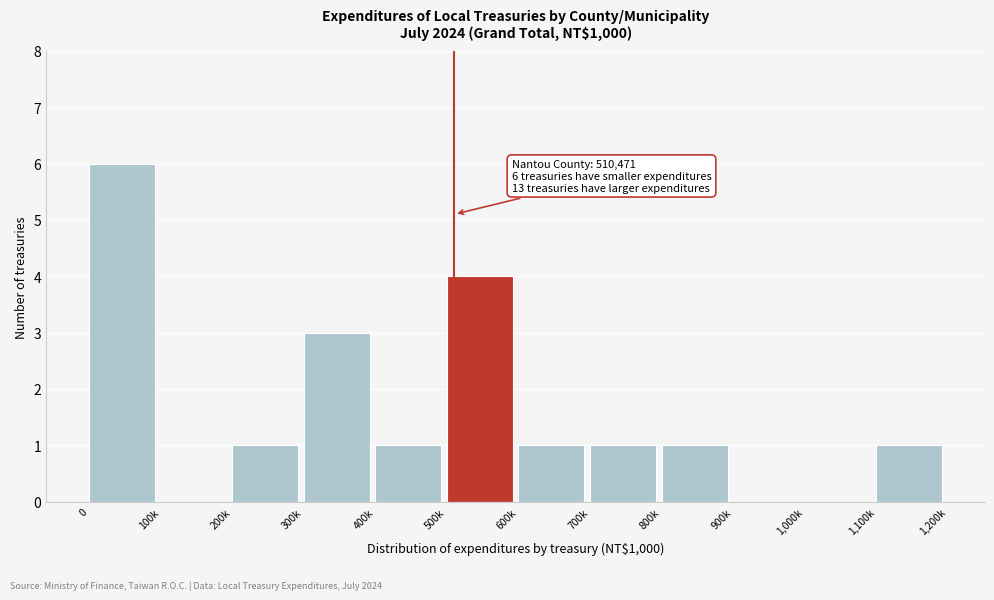

Reading right to left, what are all the values shown in this chart?

1,100k=1	1,000k=0	900k=0	800k=1	700k=1	600k=1	500k=4	400k=1	300k=3	200k=1	100k=0	0=6